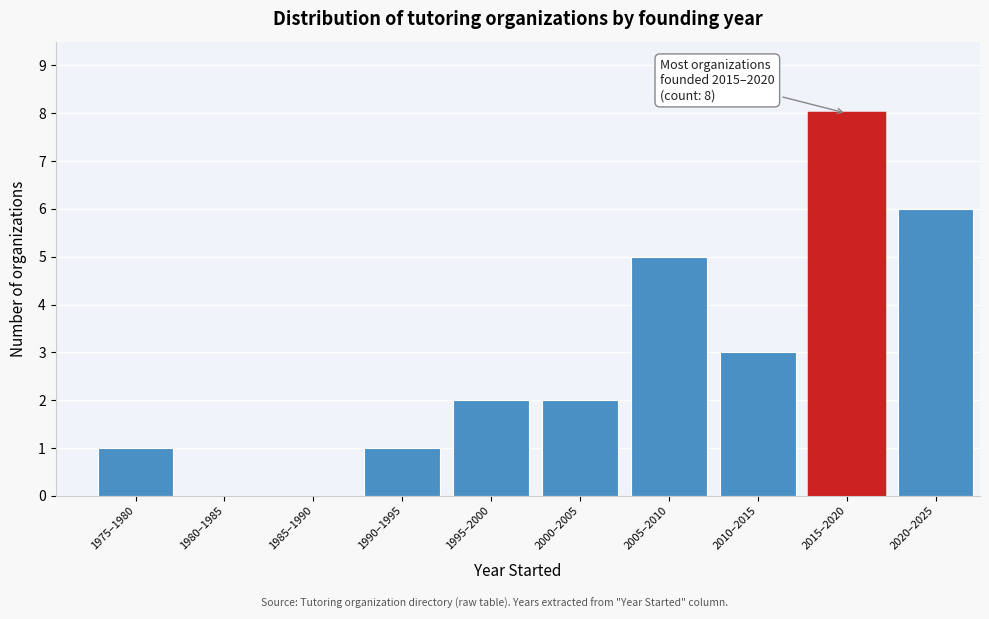

Reading left to right, what are all the values shown in this chart?

1975–1980=1	1980–1985=0	1985–1990=0	1990–1995=1	1995–2000=2	2000–2005=2	2005–2010=5	2010–2015=3	2015–2020=8	2020–2025=6